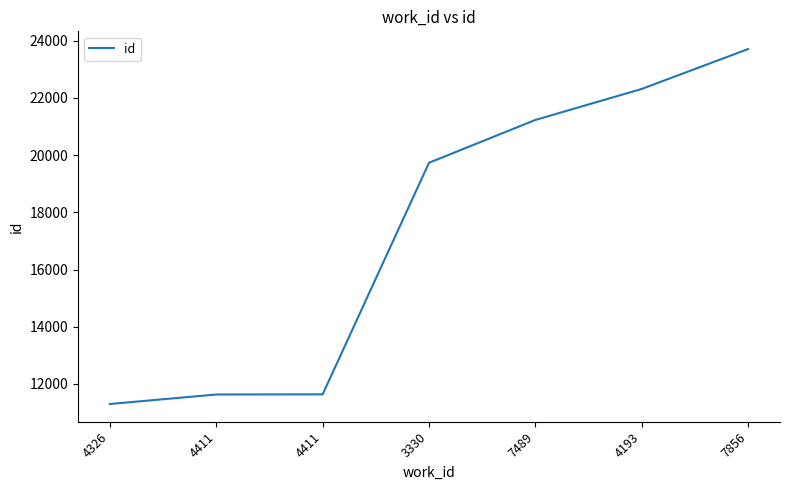

How many distinct data groups are displayed?

1